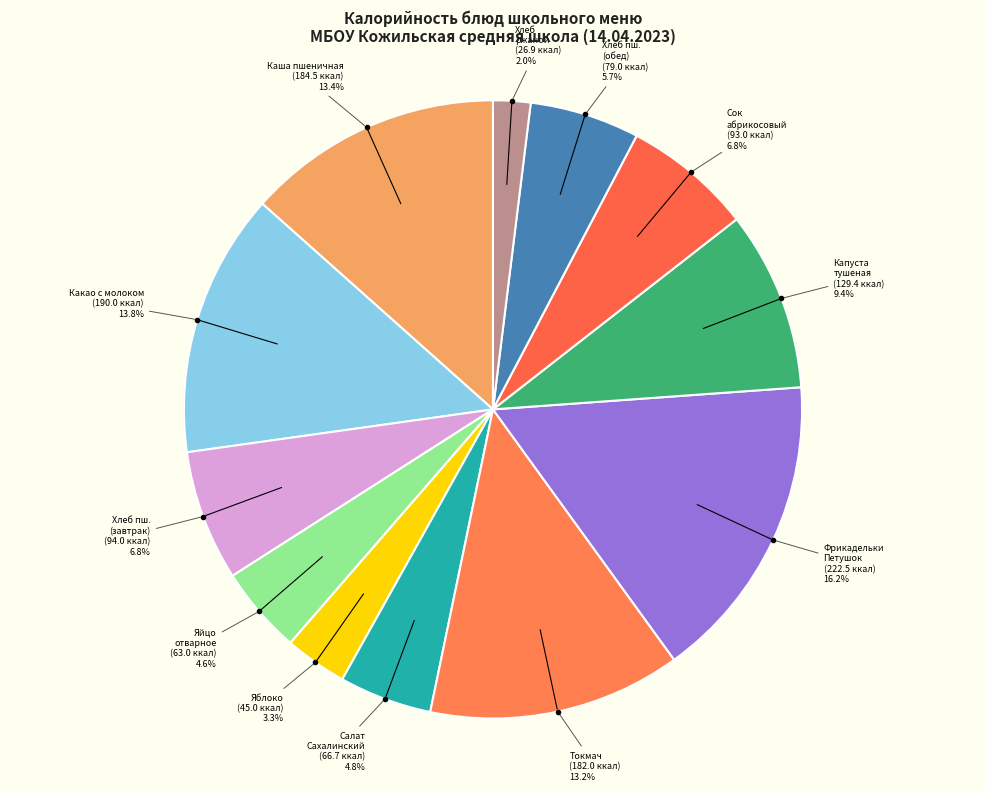

How many slices are in this pie chart?

12